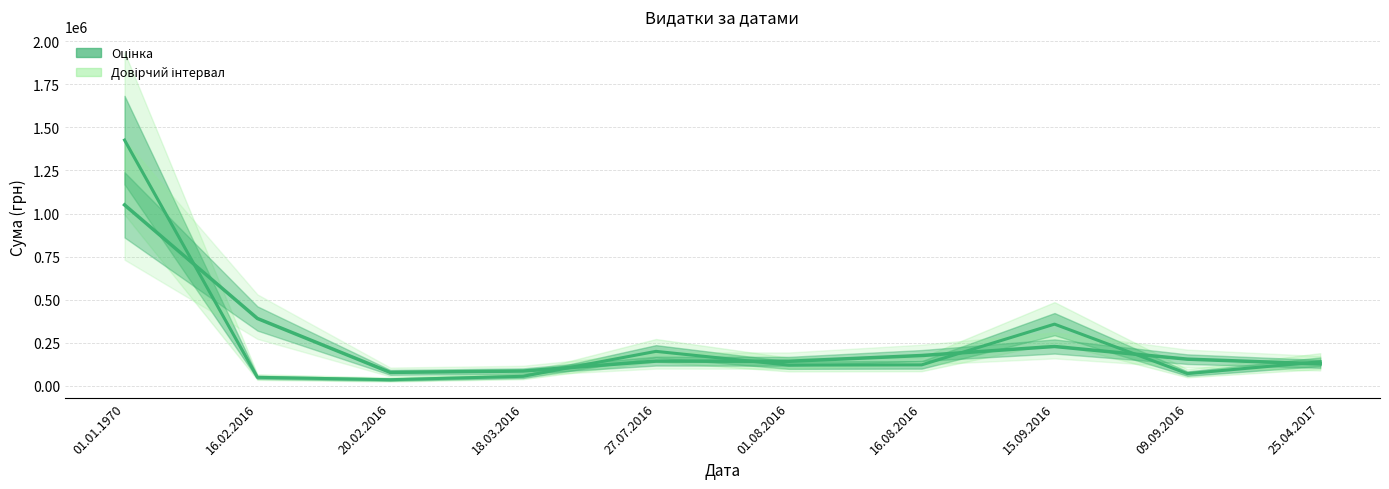

True or false: Оцінка (центр) has a value of 110516.8 at 09.09.2016.

False